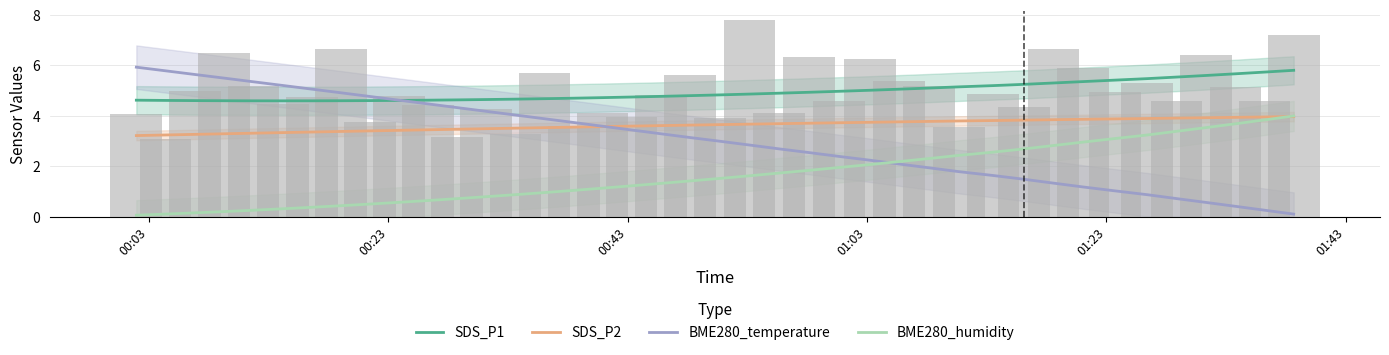

List the series in order of their peak value, highest first.

BME280_temperature, SDS_P1, BME280_humidity, SDS_P2